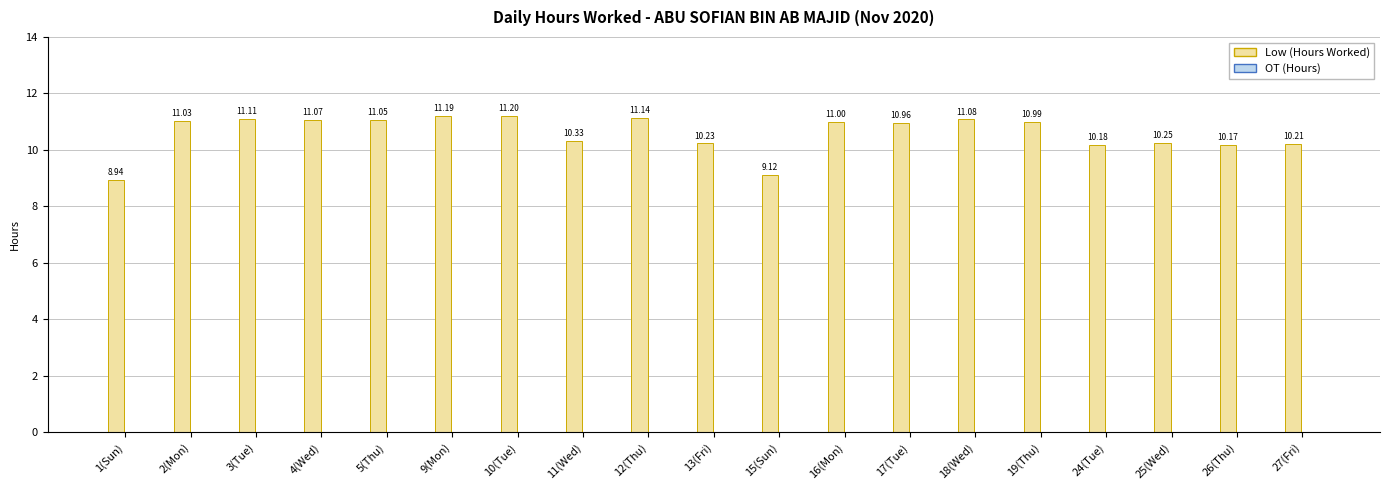

What is the average value?

10.6